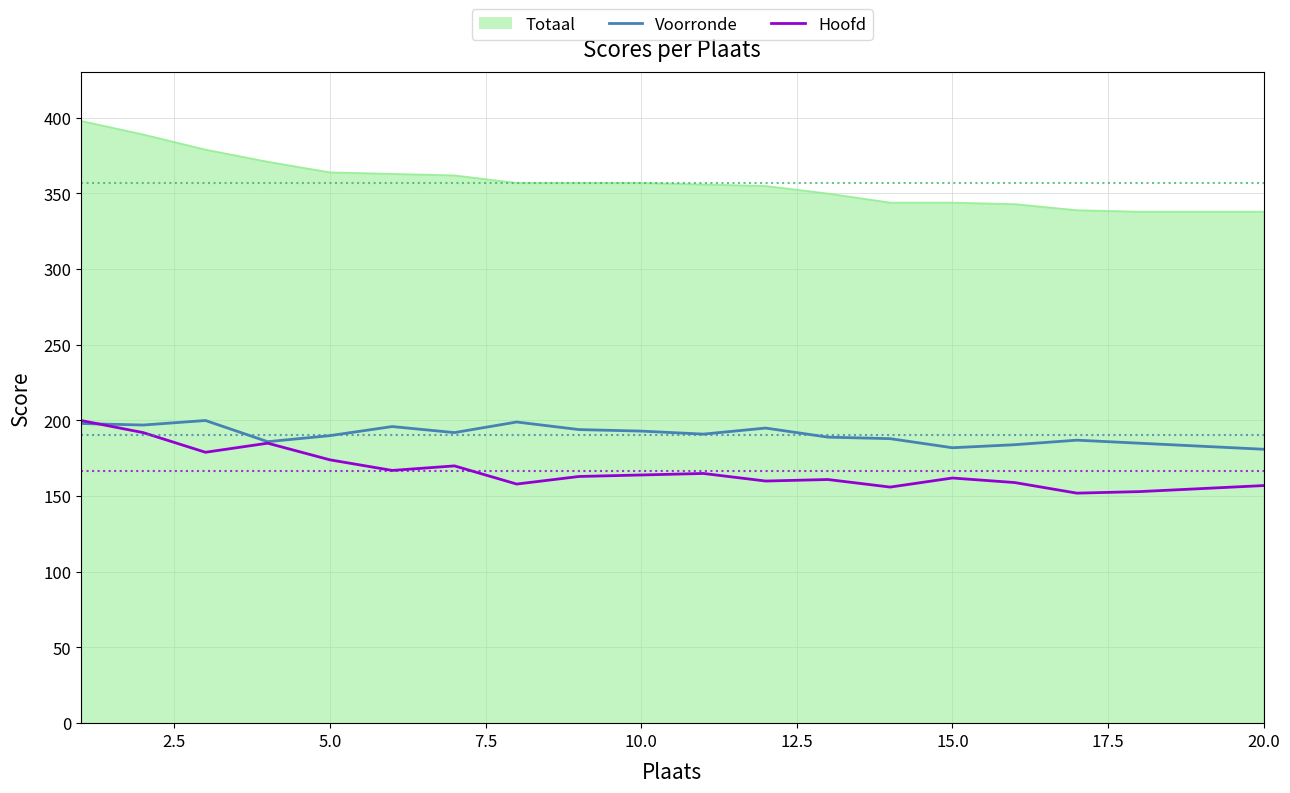

What is the maximum value for Voorronde?

200